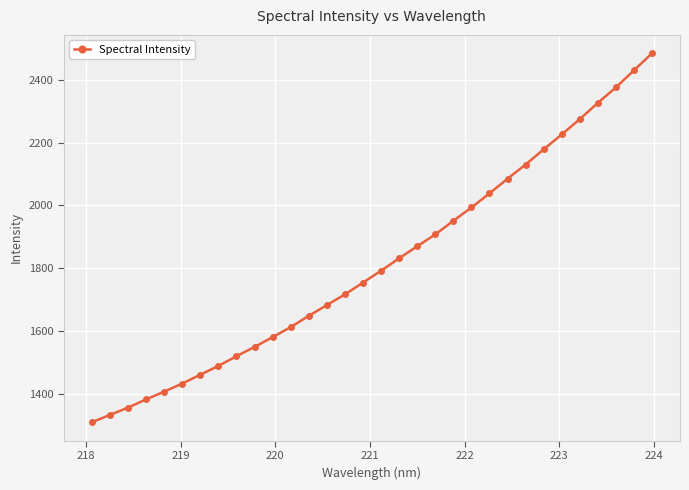

What is the difference between the maximum and minimum values?

1175.5